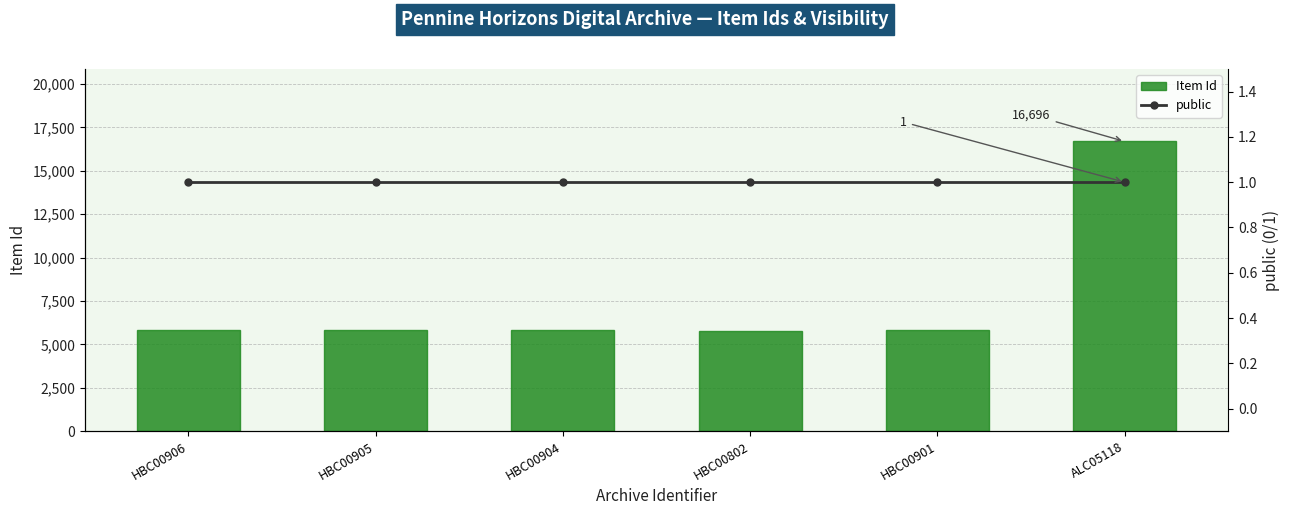

True or false: public has a value of 0 at HBC00904.

False